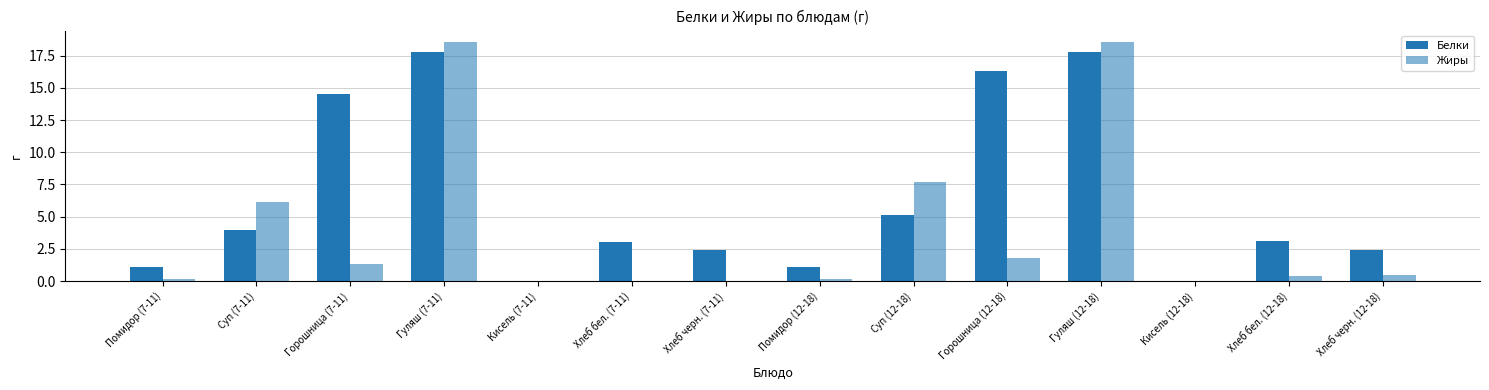

How many groups of bars are there?

14